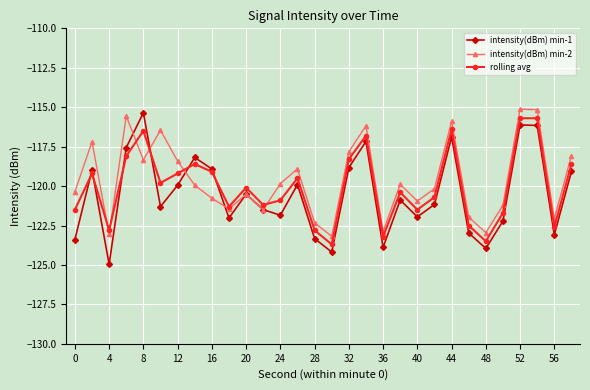

What is the lowest value of the rolling avg series?

-123.7